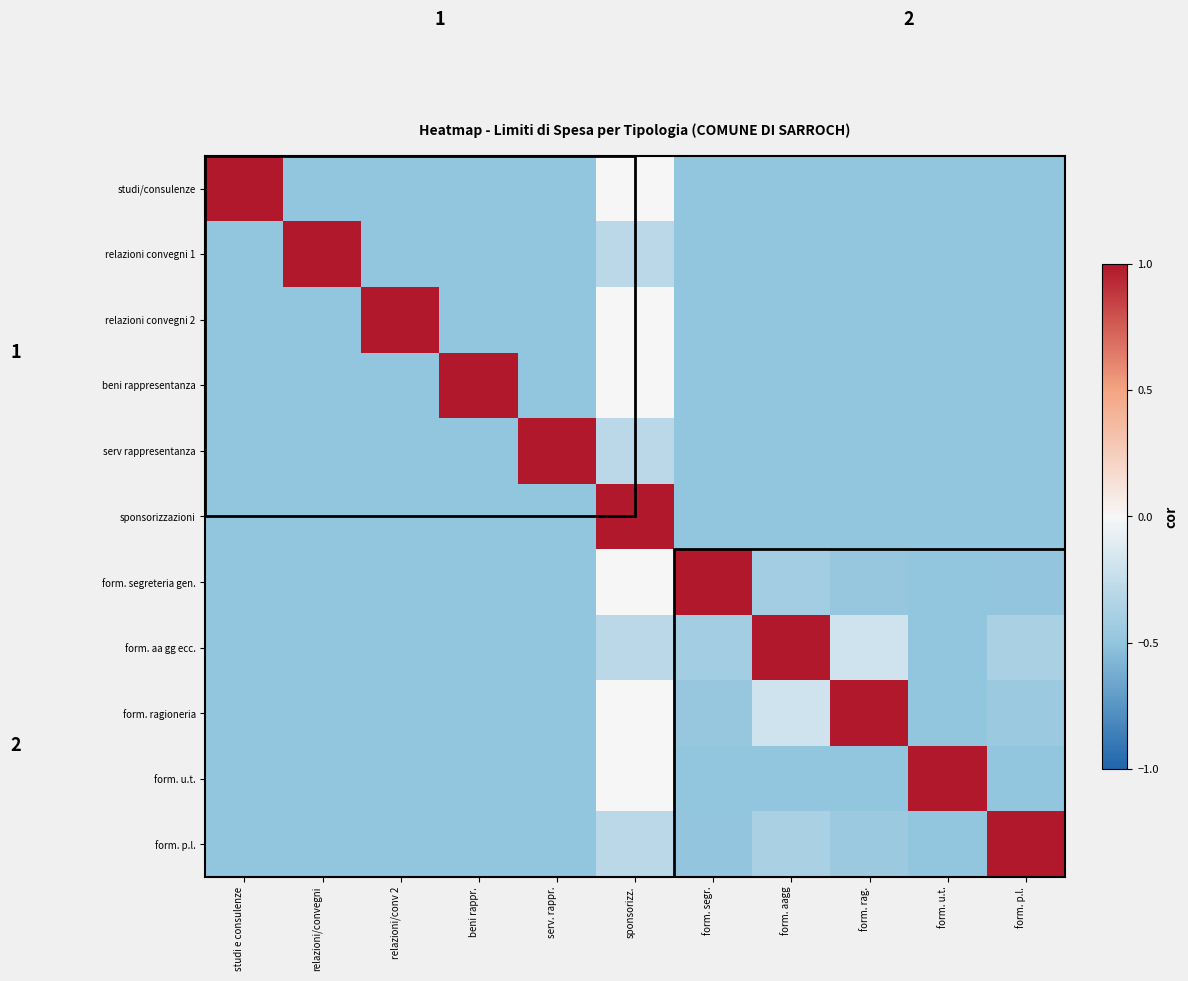

Read the form. p.l. value at relazioni/convegni.

-0.5